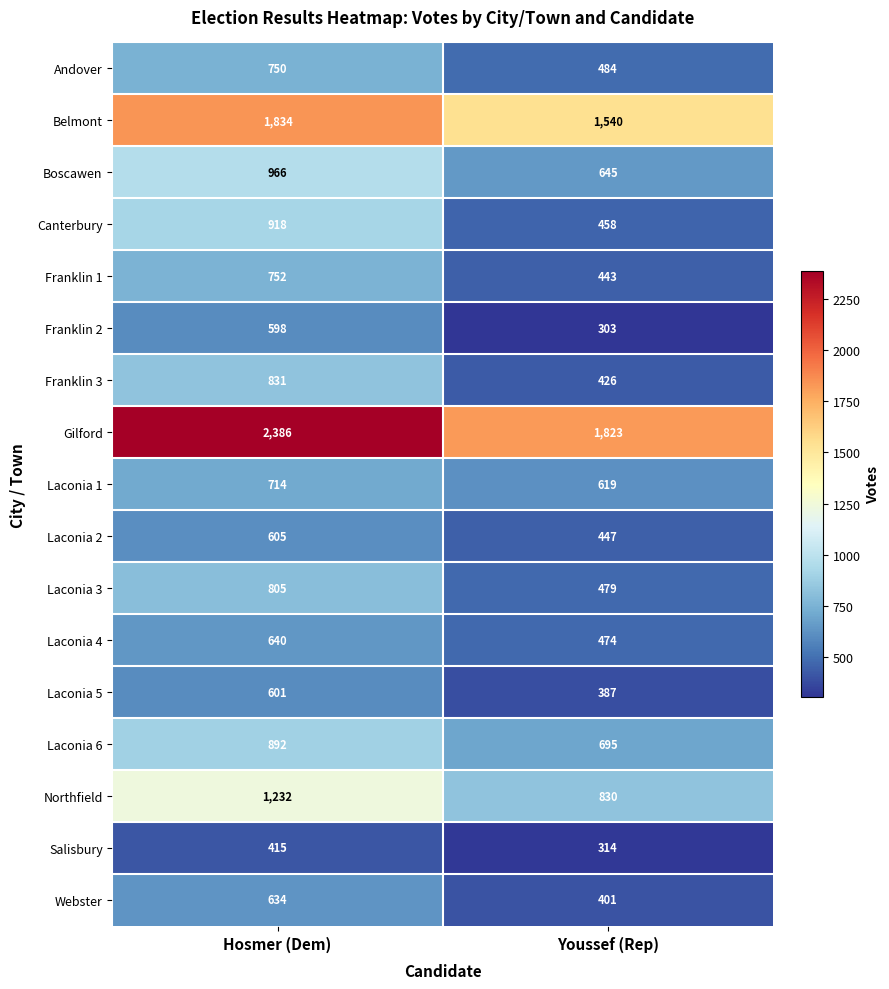

The value of Franklin 1 at Youssef (Rep) is 309. True or false?

False